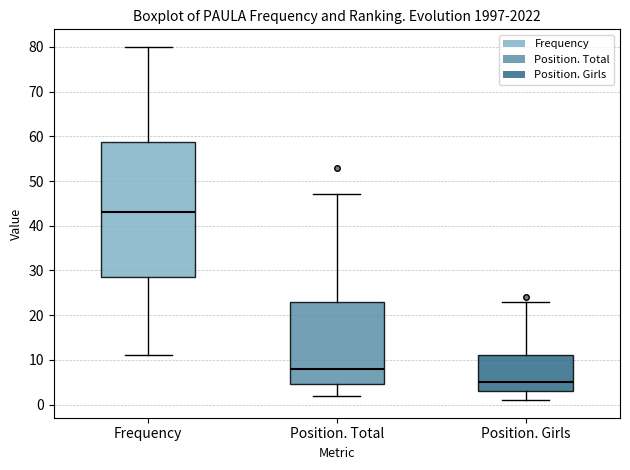

Which box has the highest median line?

Frequency